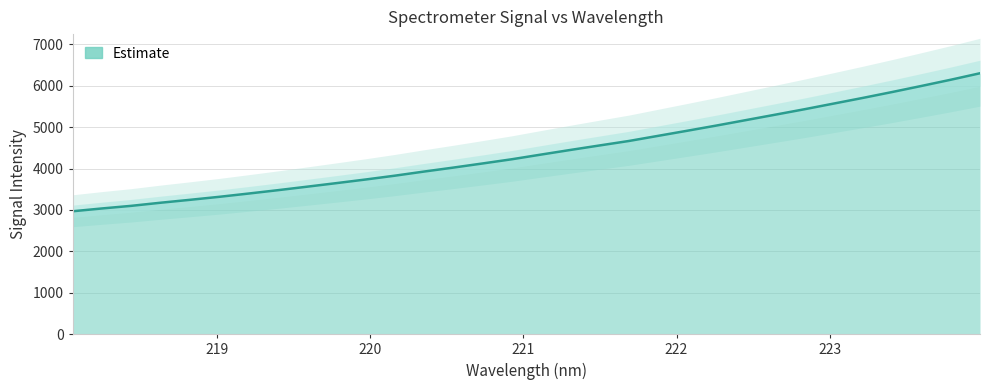

What is the highest value of the Estimate series?

6300.1